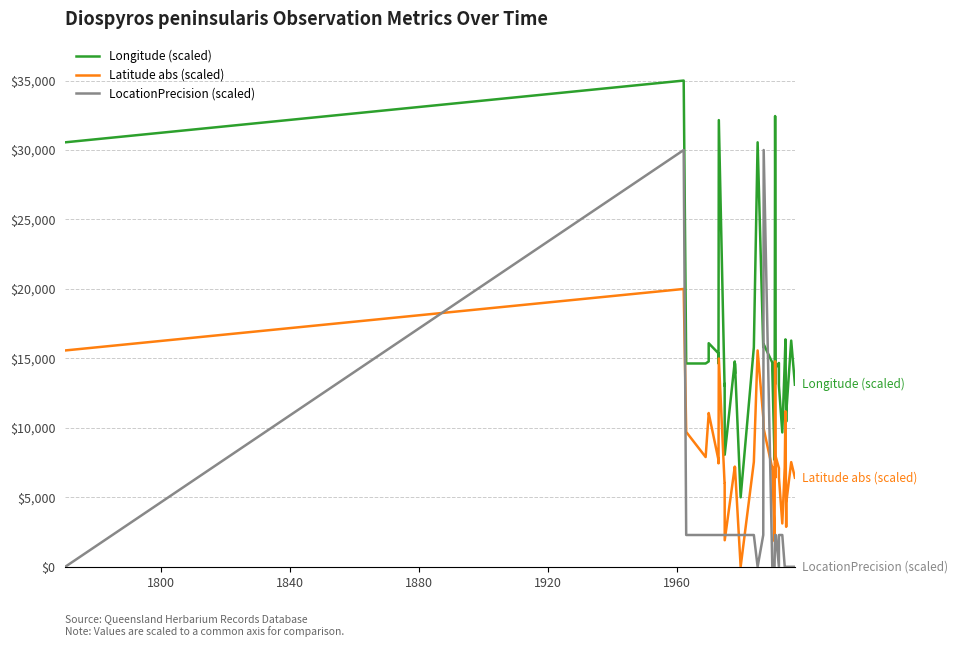

True or false: Latitude abs (scaled) and Longitude (scaled) intersect in this chart.

False